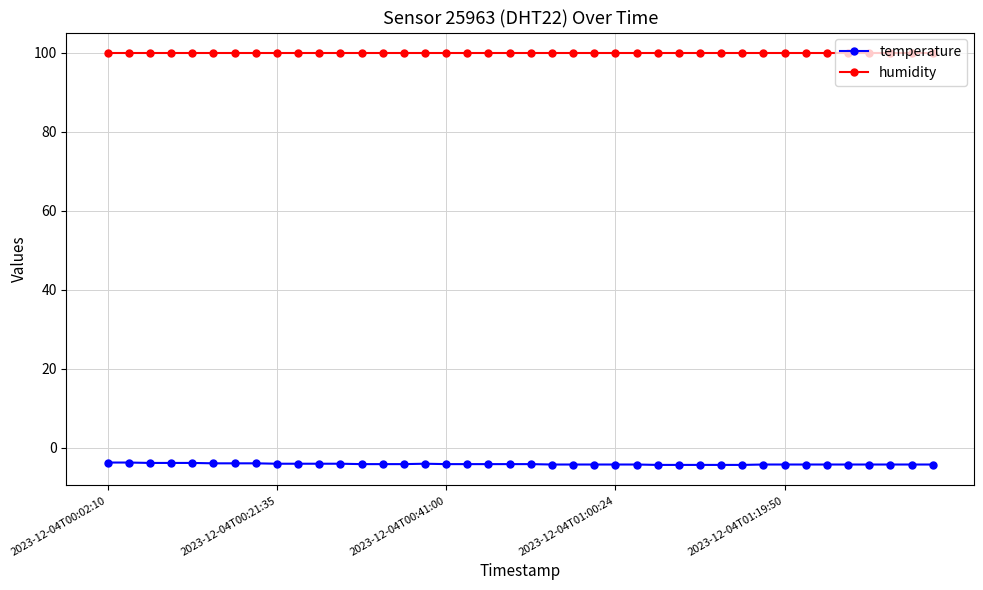

What are all the series names shown in the legend?

temperature, humidity